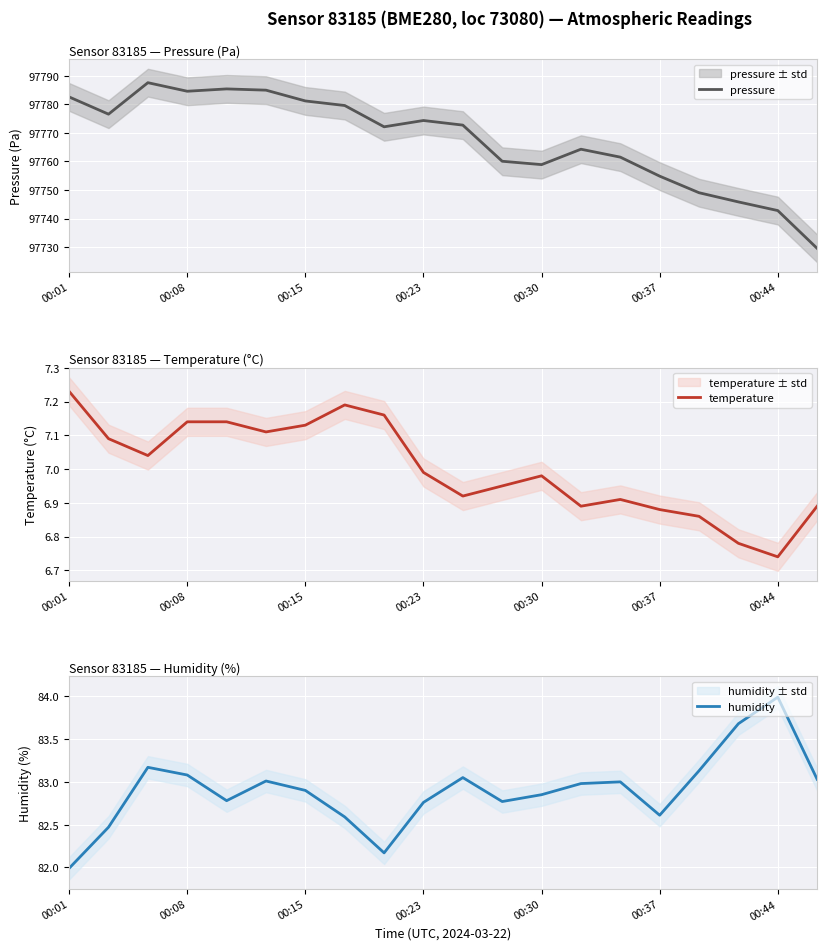

What are all the series names shown in the legend?

pressure, temperature, humidity